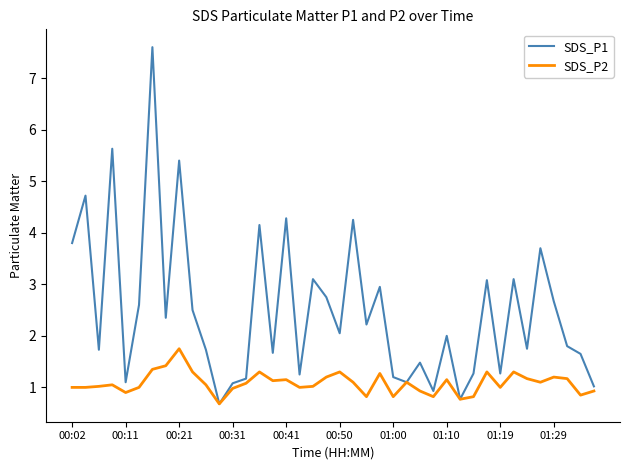

What is the greatest value displayed?

7.6